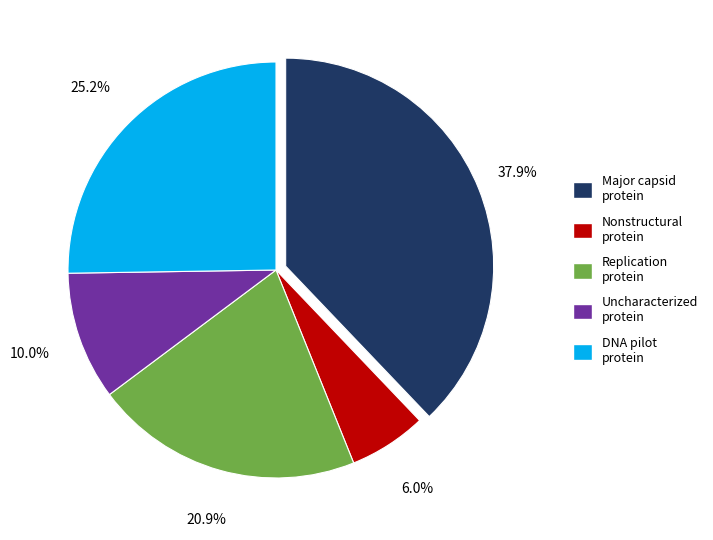

Rank the categories by value from highest to lowest.

Major capsid protein, DNA pilot protein, Replication protein, Uncharacterized protein, Nonstructural protein